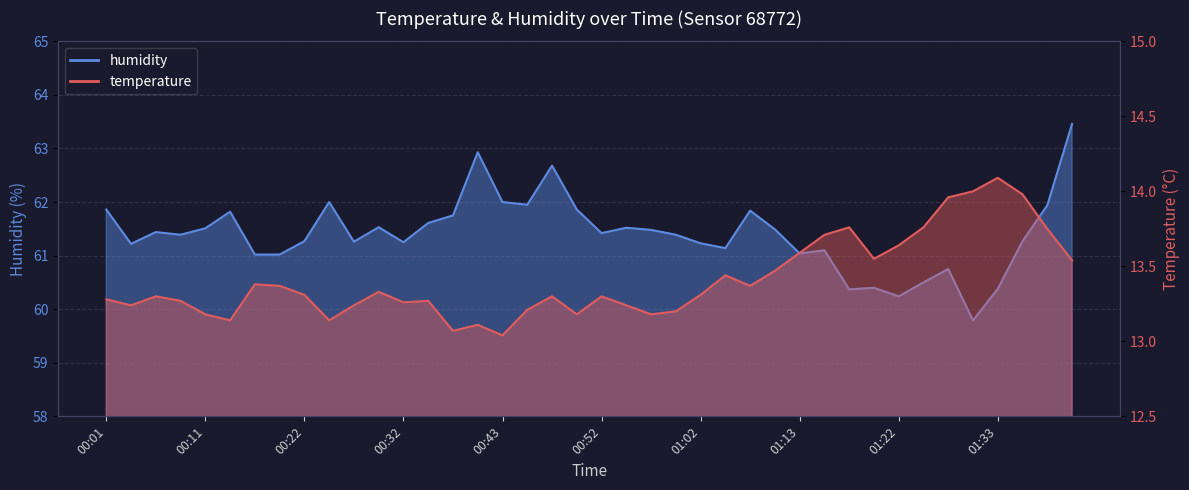

Which has a higher value, 00:20 or 01:20?

01:20